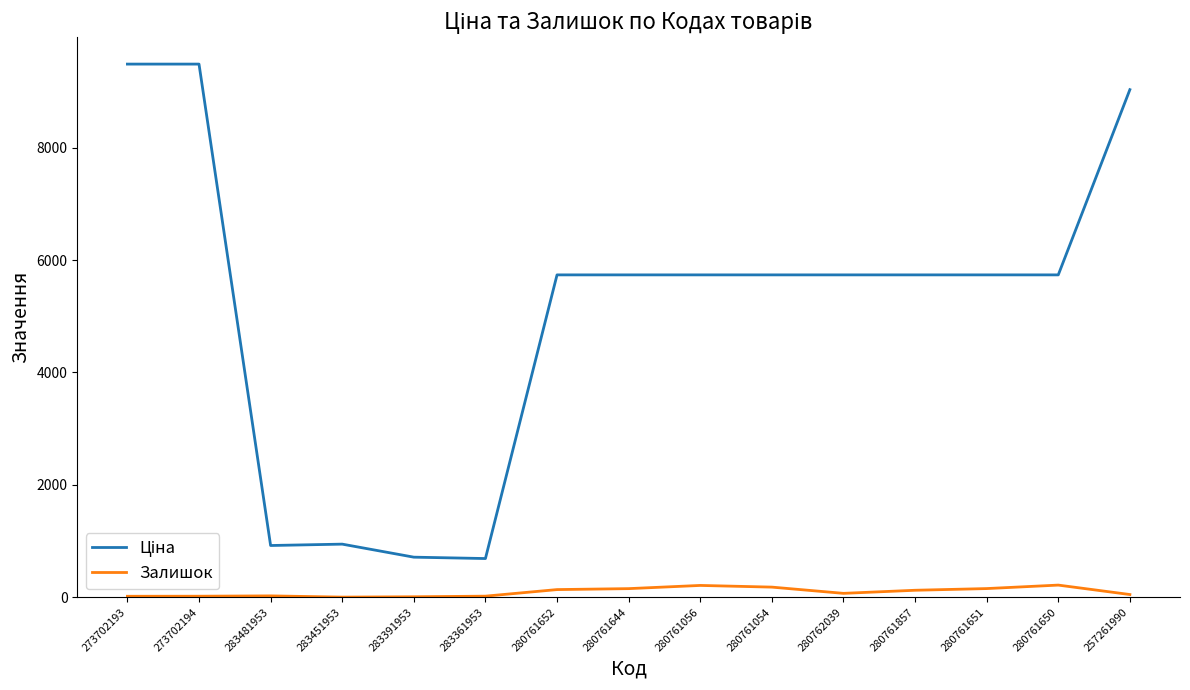

What is the difference between the maximum and minimum values in the Залишок series?

214.0